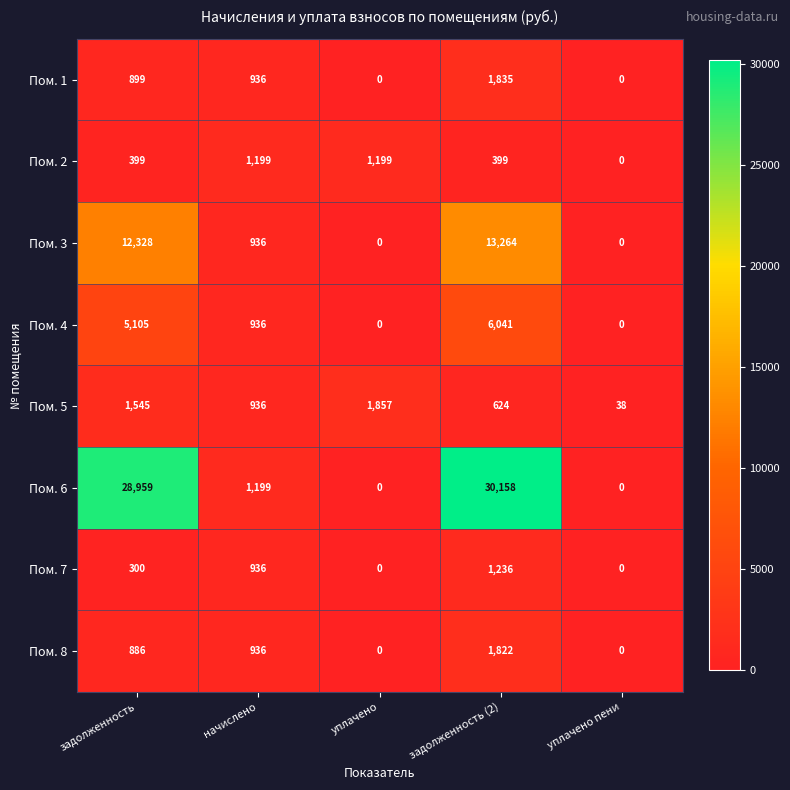

What is the highest value of the Пом. 3 series?

13264